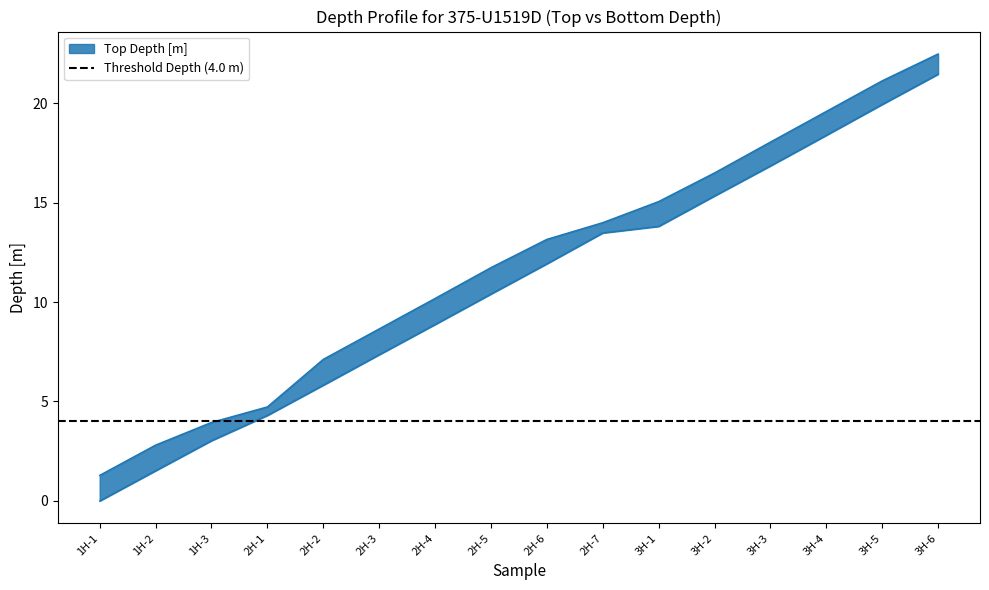

Is the value of Bottom Depth [m] at 2H-7 greater than the value of Top Depth [m] at 2H-6?

Yes